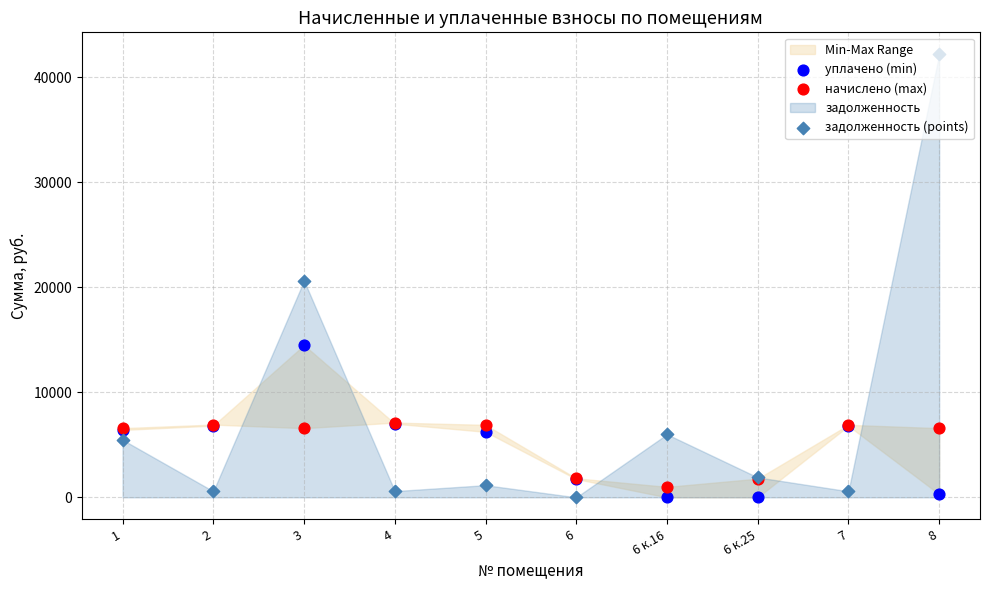

At how many categories does at least one series exceed 39182?

1